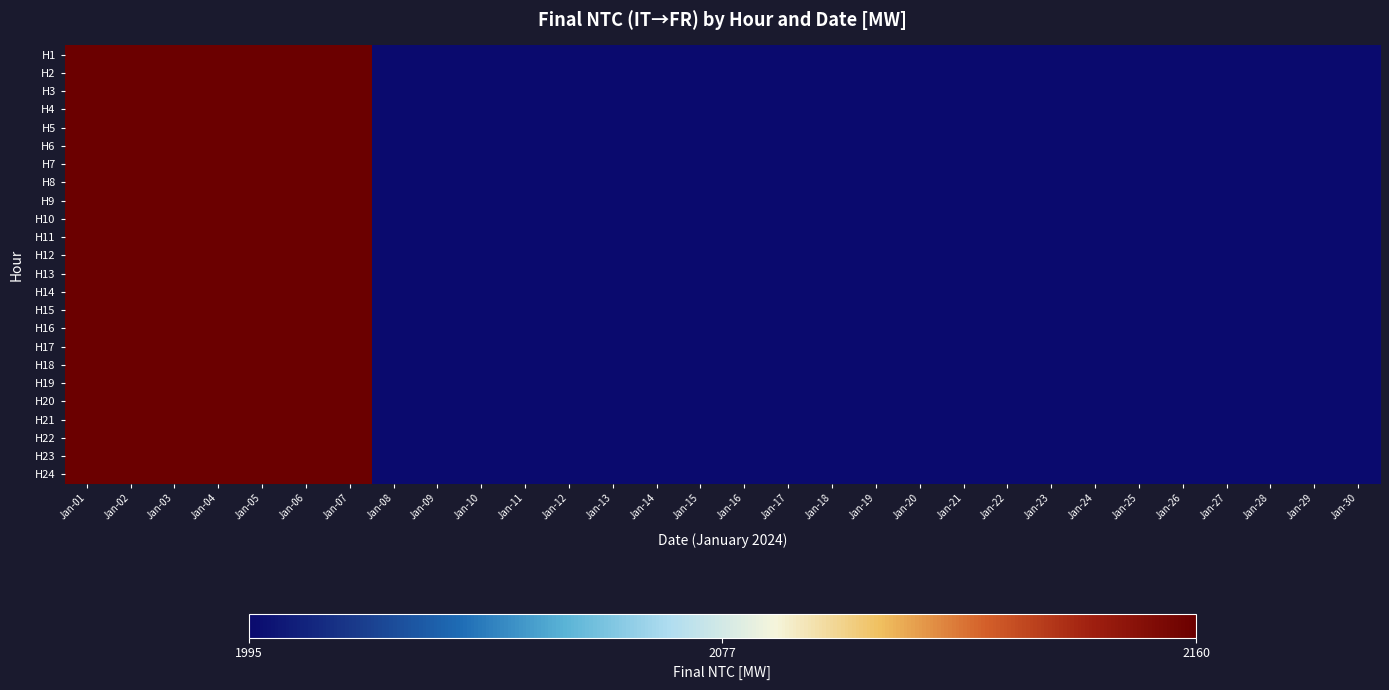

Between Jan-02 and Jan-15, which series saw the biggest shift?

H1